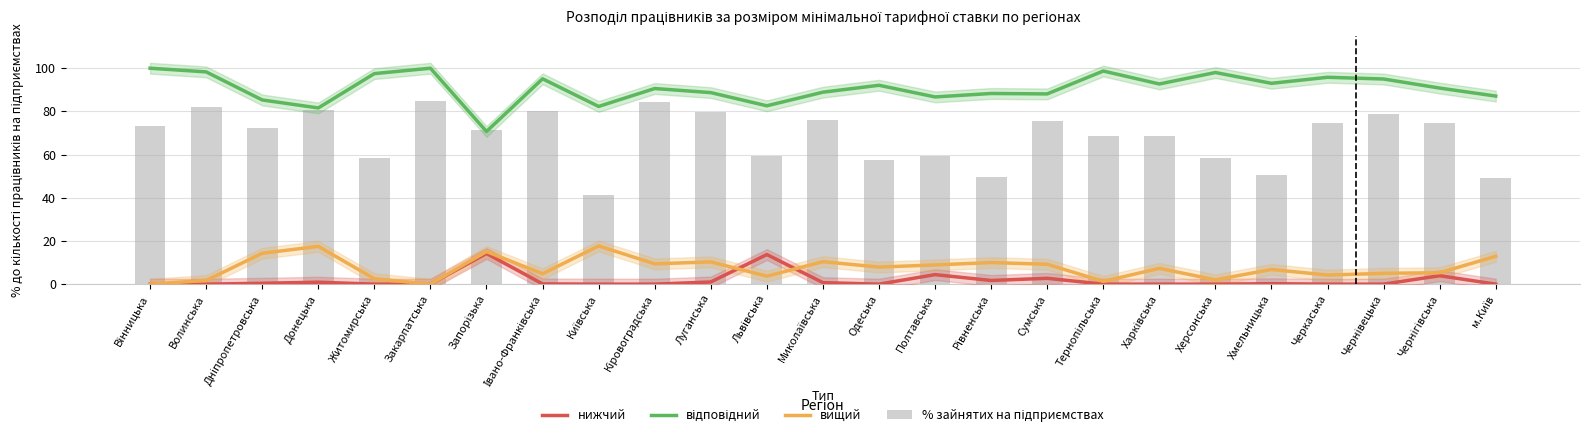

Where is нижчий nearest to the value 7?

Полтавська